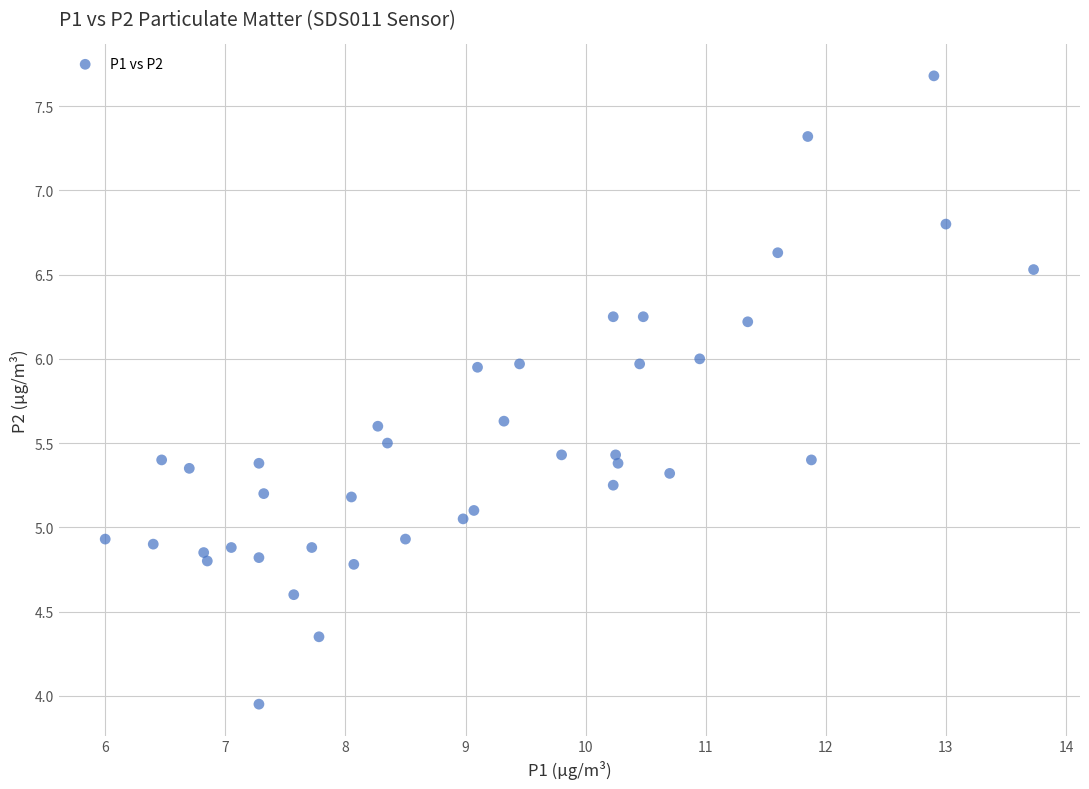

What is the range of Y values (max minus min)?

3.7